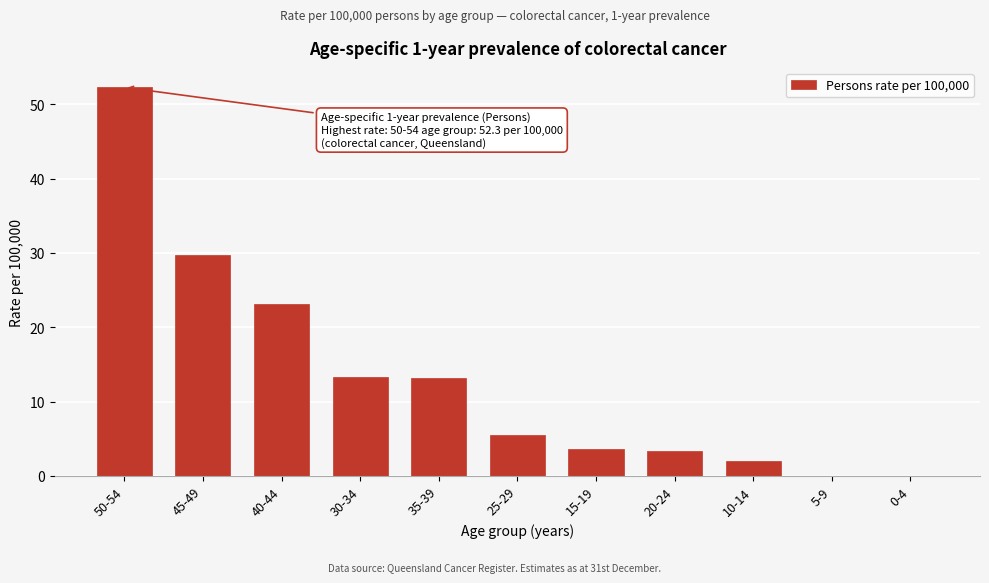

Which category has the highest value across all series?

50-54